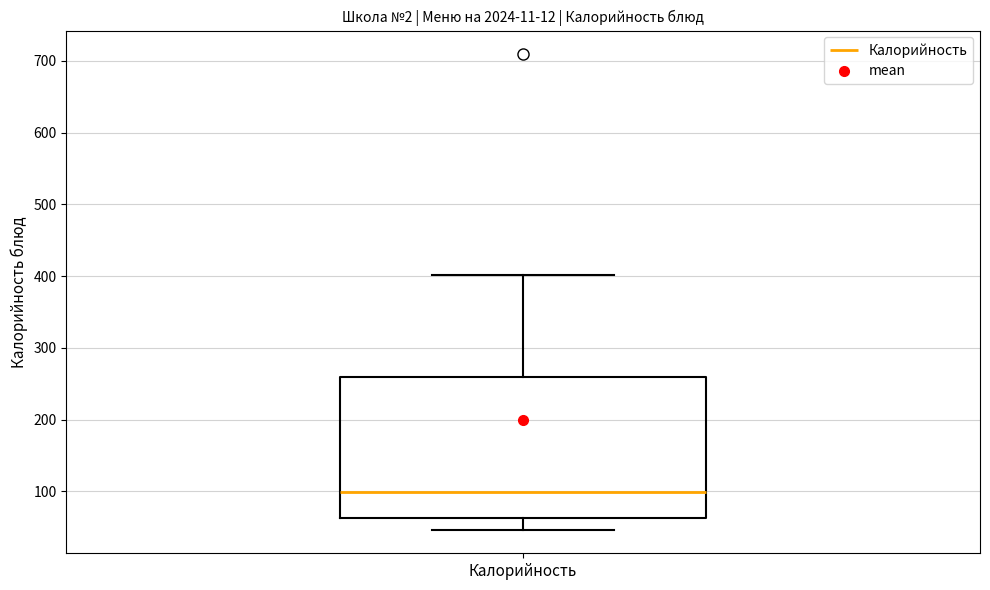

Read this box plot against the y-axis: the position of the median line, the range covered by the box, and the ends of both whiskers. The values are not printed on the chart, so give them approximately, as read against the axis.

median 100, box 60 to 260, whiskers 50 to 400